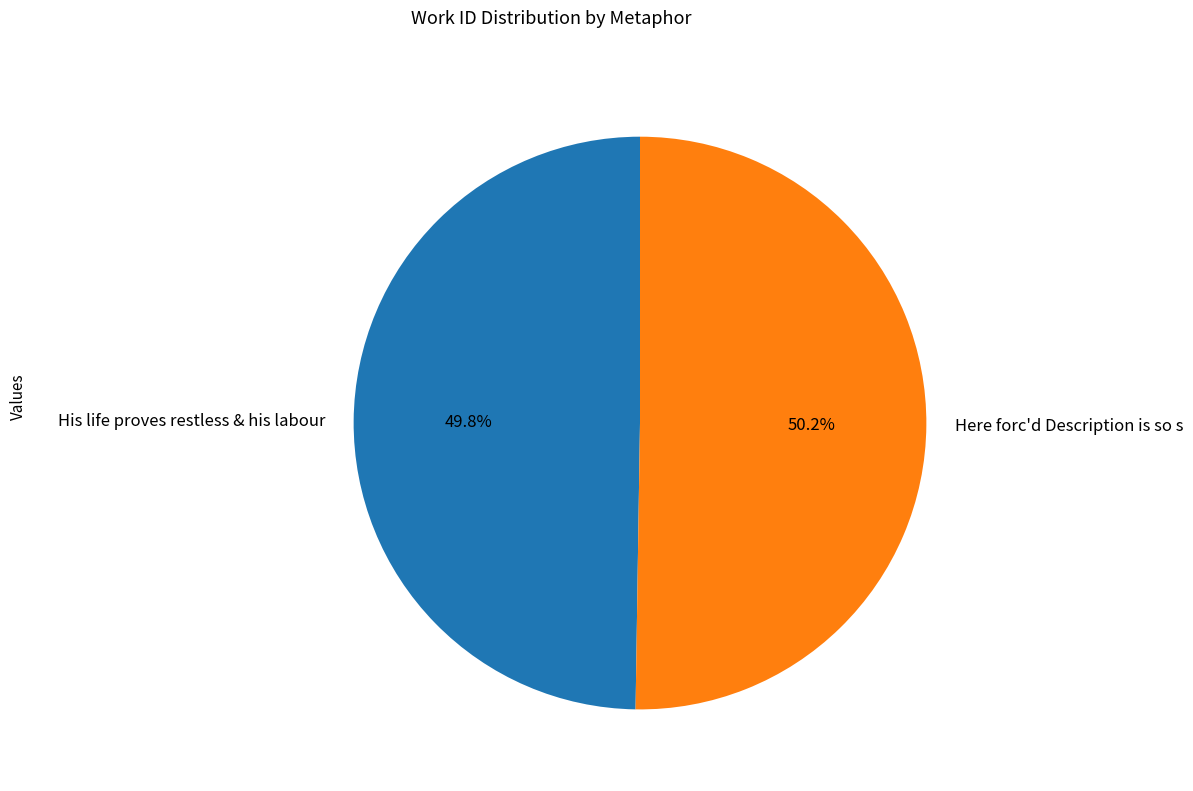

Is there any slice that represents more than half of the pie?

Yes